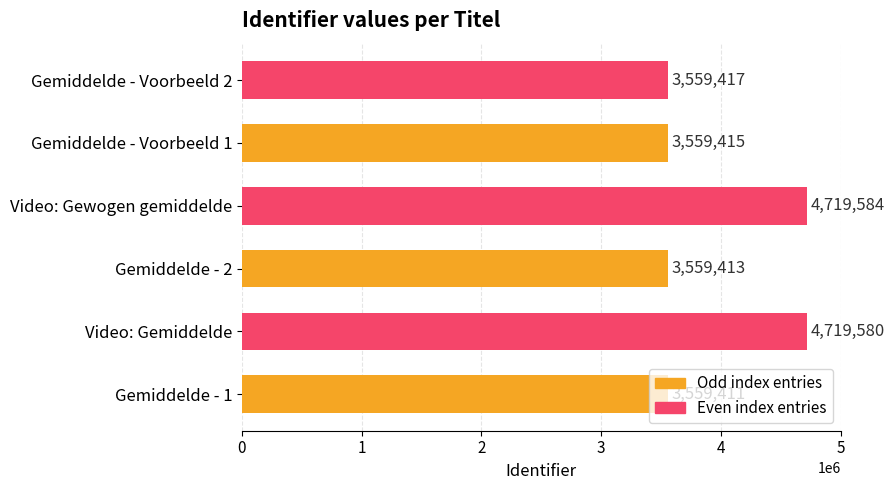

Between Gemiddelde - Voorbeeld 1 and Gemiddelde - 1, which is larger?

Gemiddelde - Voorbeeld 1